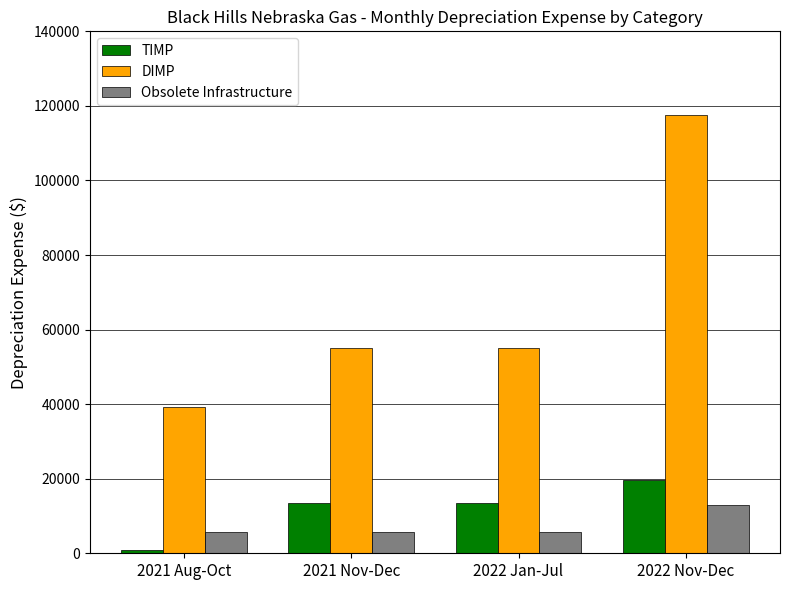

What position from the left is 2022 Nov-Dec?

4